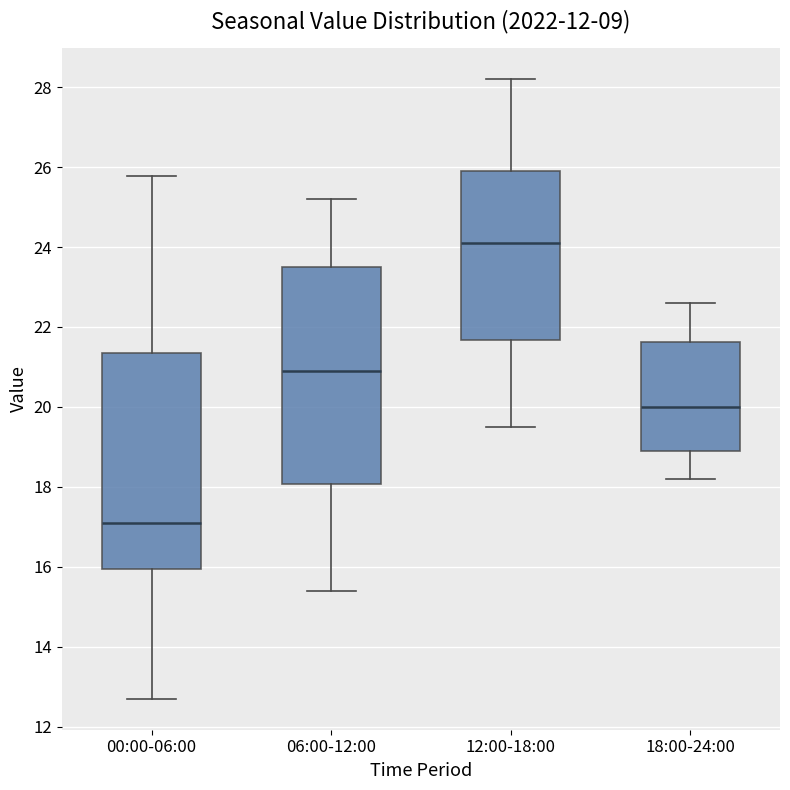

Where does the median line of the box for 18:00-24:00 sit on the y-axis? The values are not printed on the chart, so give them approximately, as read against the axis.

20.0